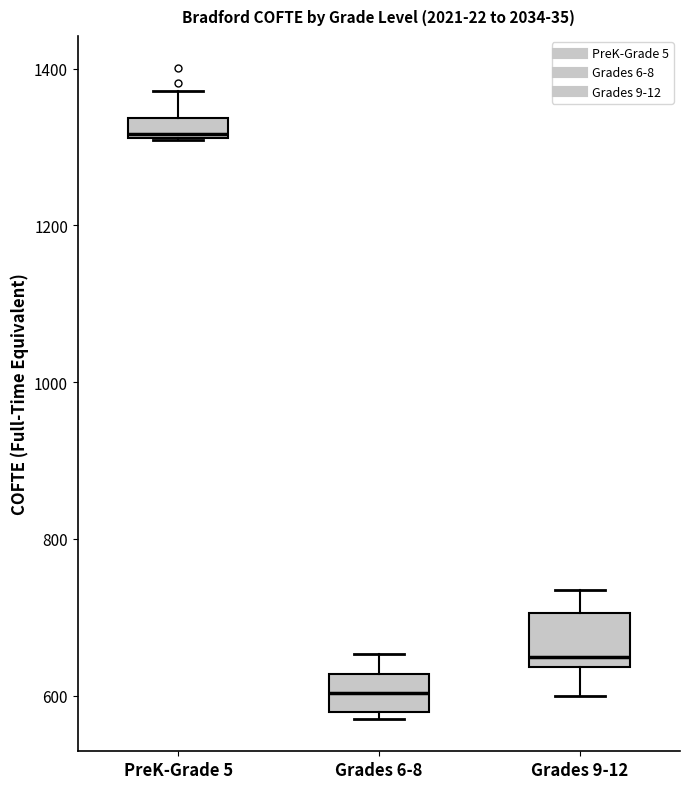

Which box has the highest median line?

PreK-Grade 5